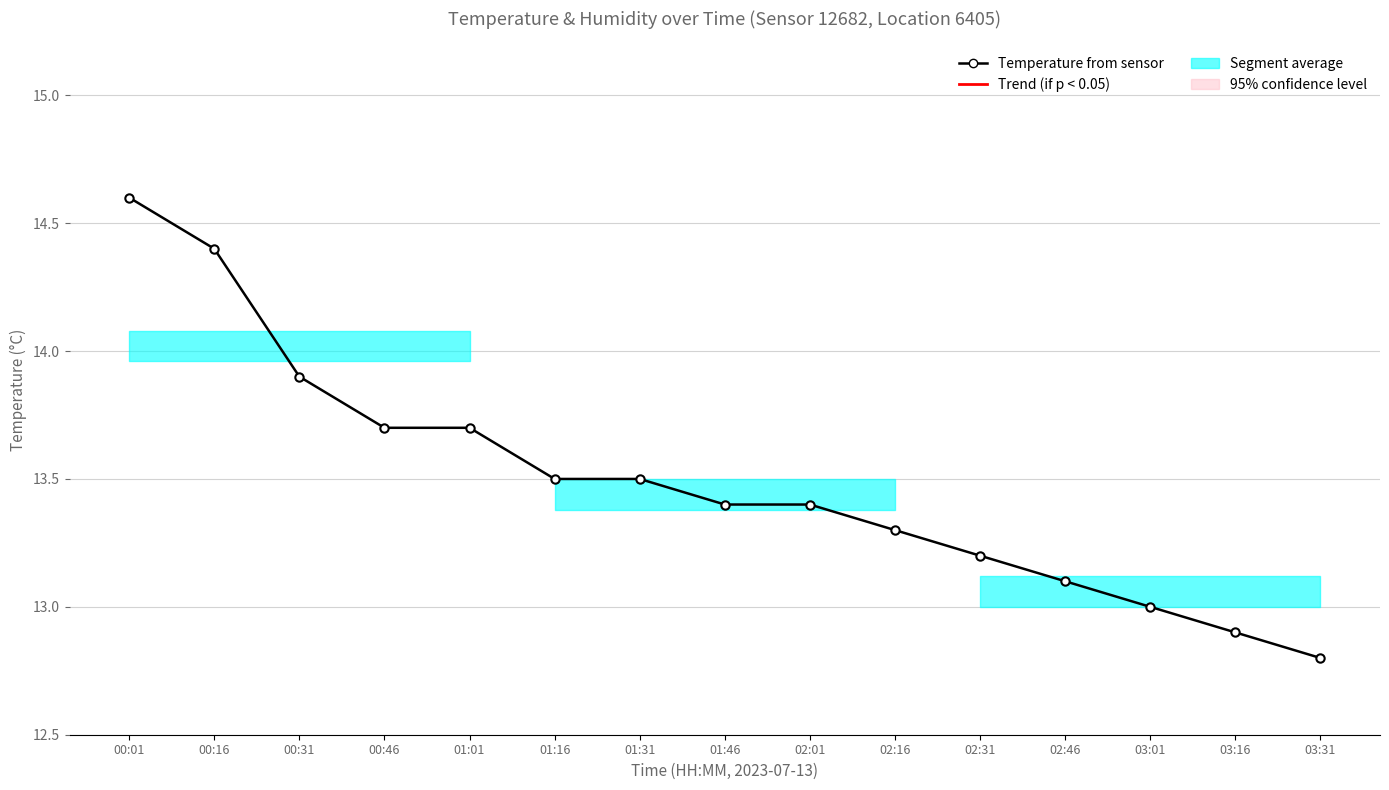

What is the average value?

13.5